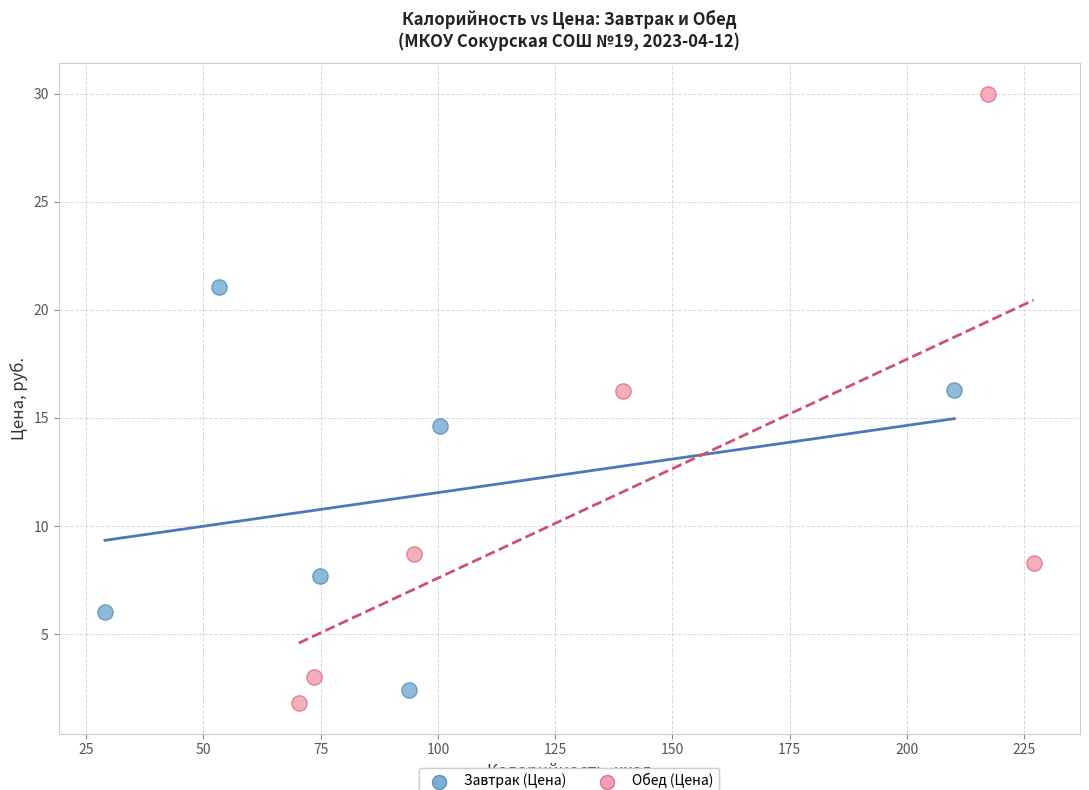

Which series has the widest spread of Y values?

Обед (Цена)